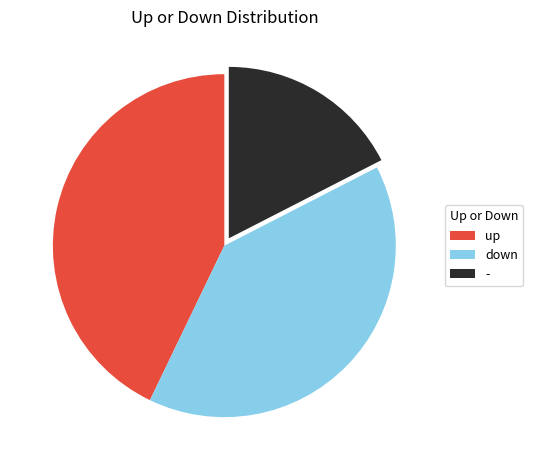

Rank the categories by value from highest to lowest.

up, down, -